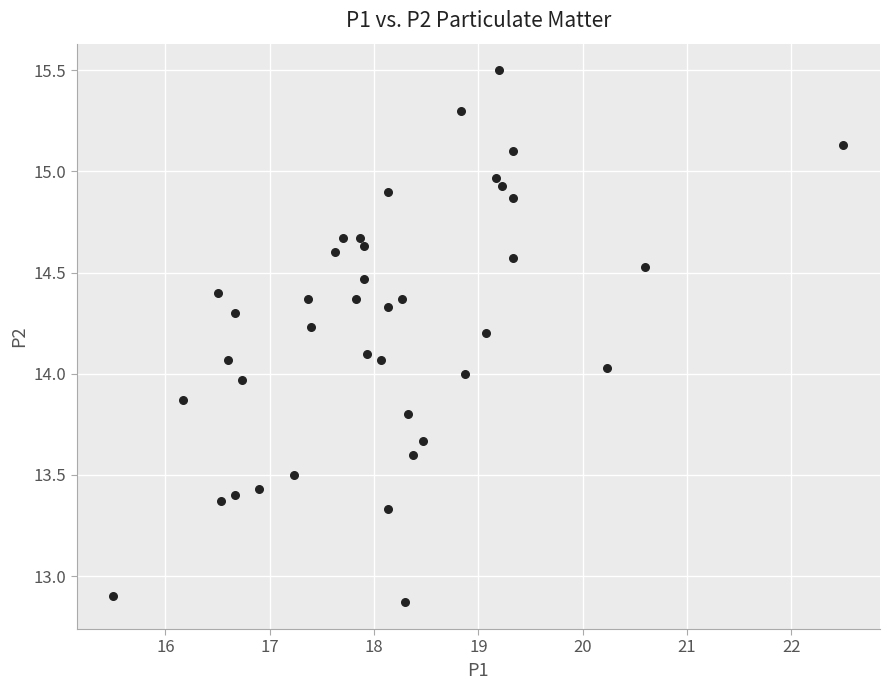

What is the range of X values (max minus min)?

7.0